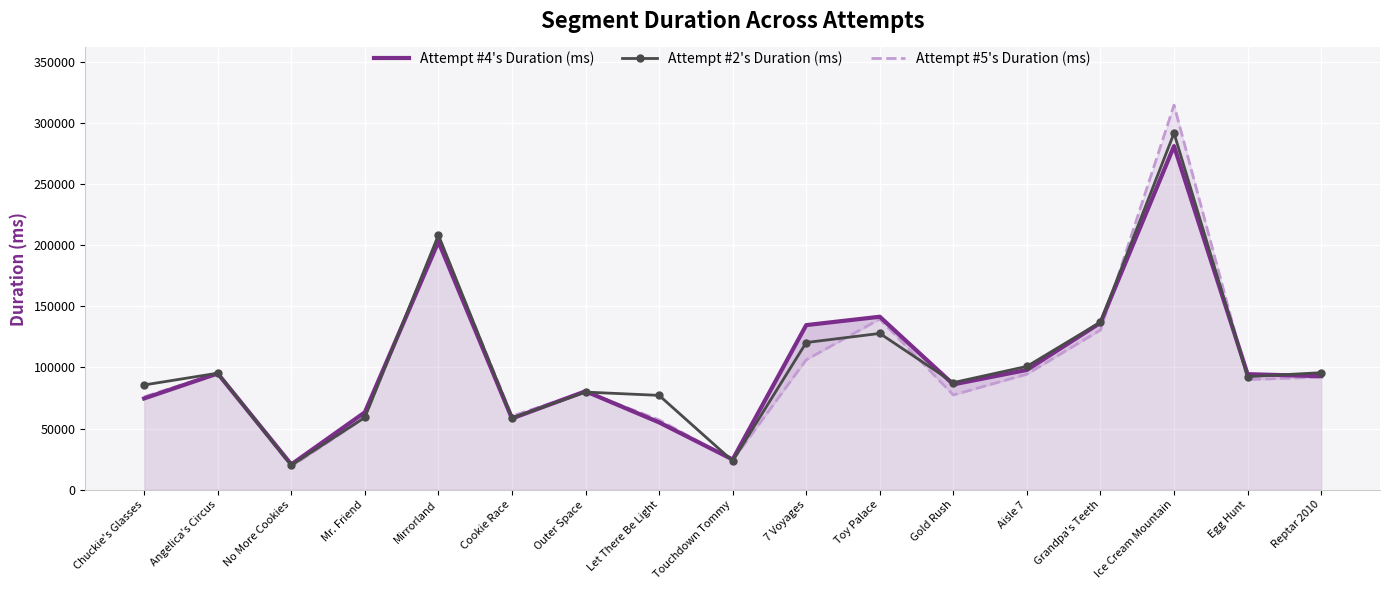

Rank the series at Reptar 2010 from lowest to highest value.

Attempt #5's Duration (ms), Attempt #4's Duration (ms), Attempt #2's Duration (ms)